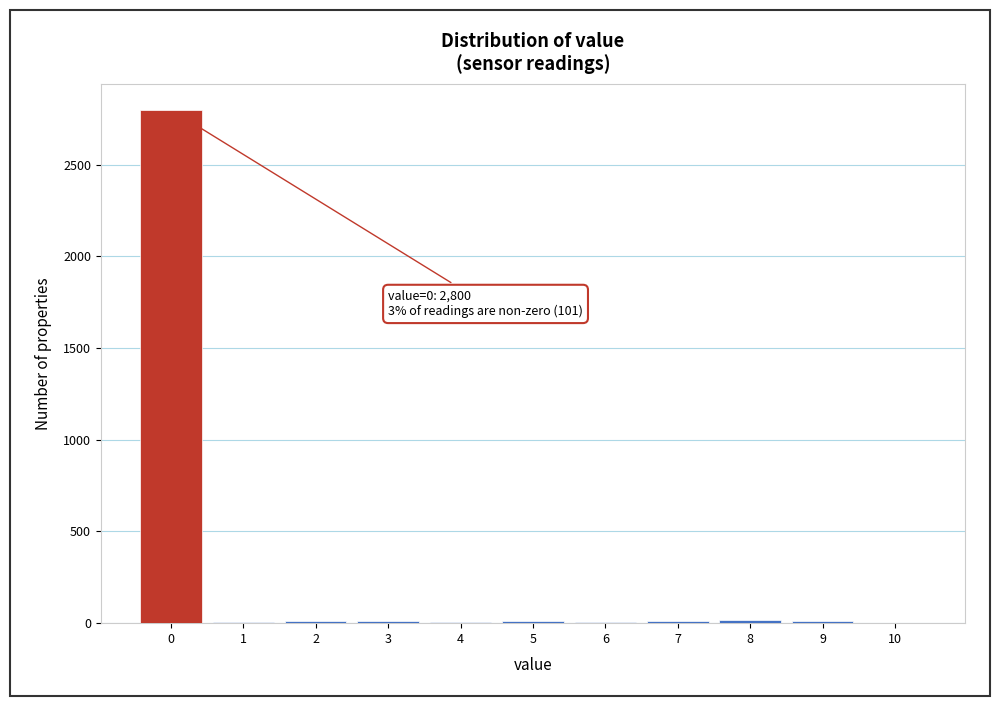

Over which range of the x-axis is the bar tallest?

-0.5 to 0.5